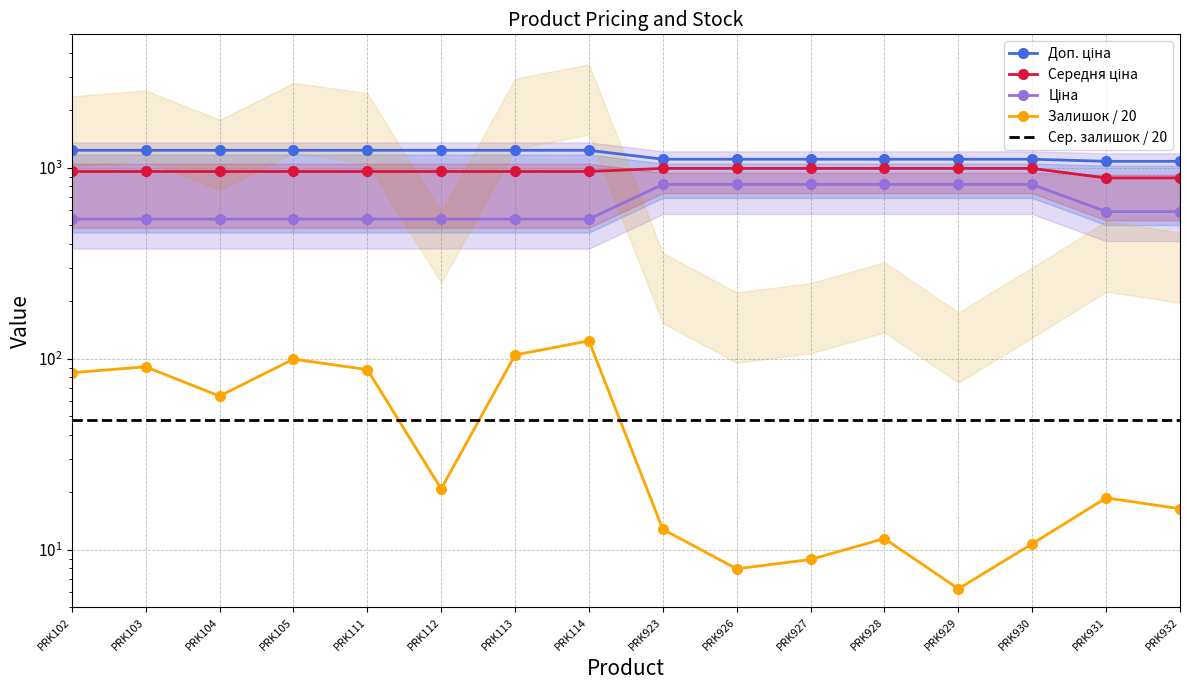

True or false: Доп. ціна and Ціна cross at least once.

False